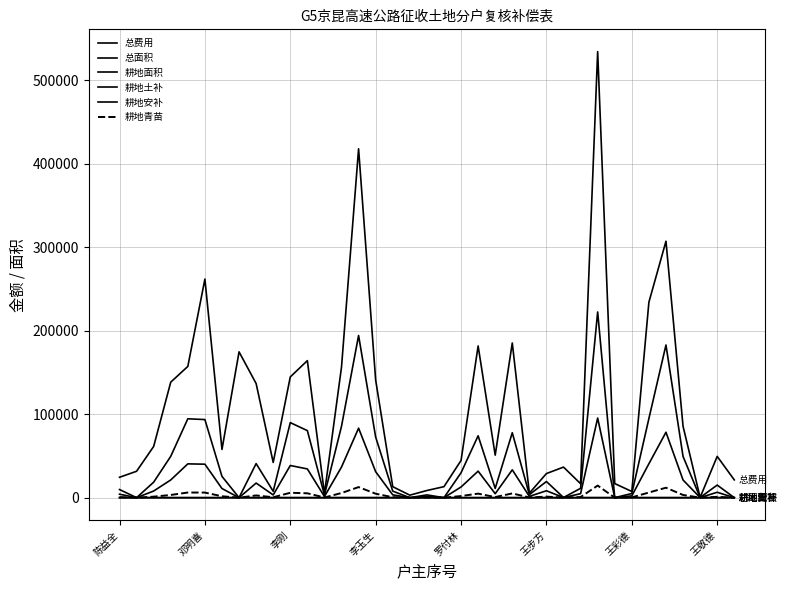

Rank the categories by 耕地青苗 value from highest to lowest.

28, 14, 32, 31, 罗付林, 王步方, 10, 13, 11, 23, 21, 15, 李玉生, 33, 8, 20, 王彩德, 25, 李刚, 35, 27, 22, 陈益全, 16, 9, 30, 24, 18, 12, 26, 34, 邓明喜, 王敬德, 17, 19, 29, 36